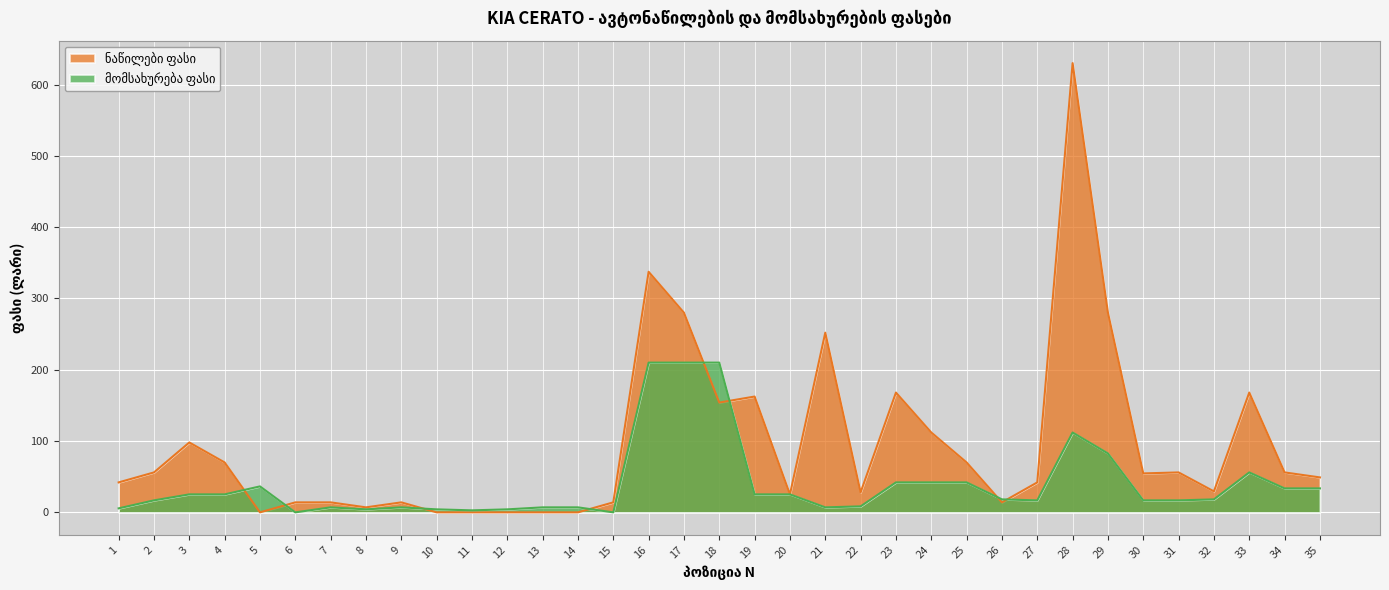

At which category is the sum across all series the highest?

28